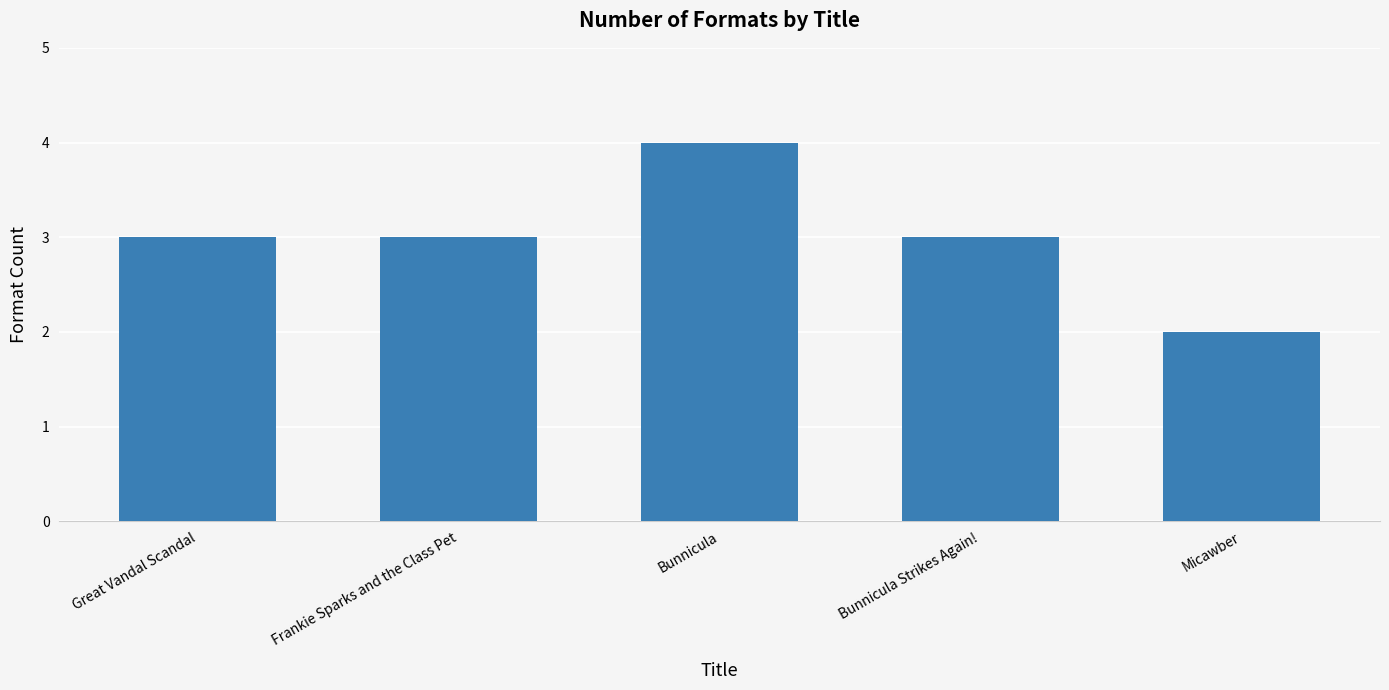

Read the value at Bunnicula.

4